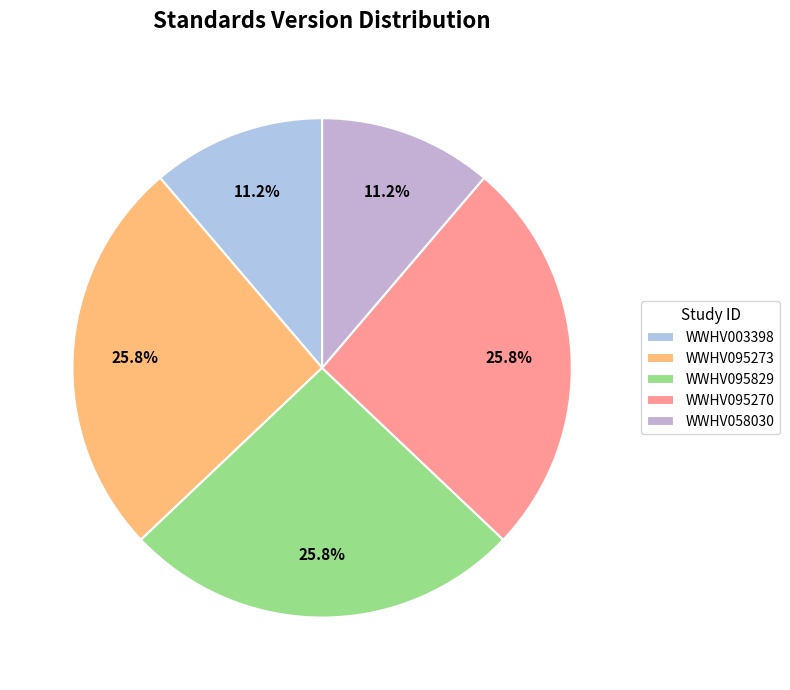

The WWHV003398 slice represents 21% of the pie. True or false?

False